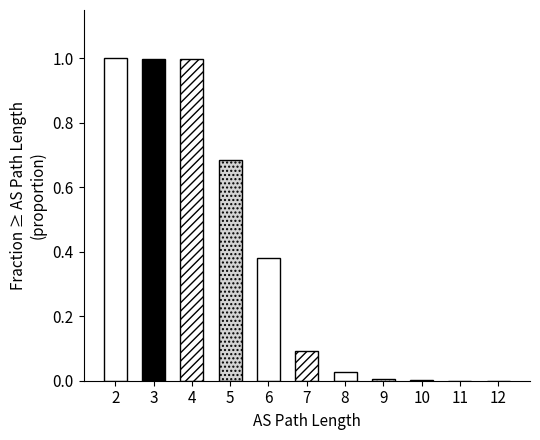

Is it true that the value at 10 is 0.0?

True